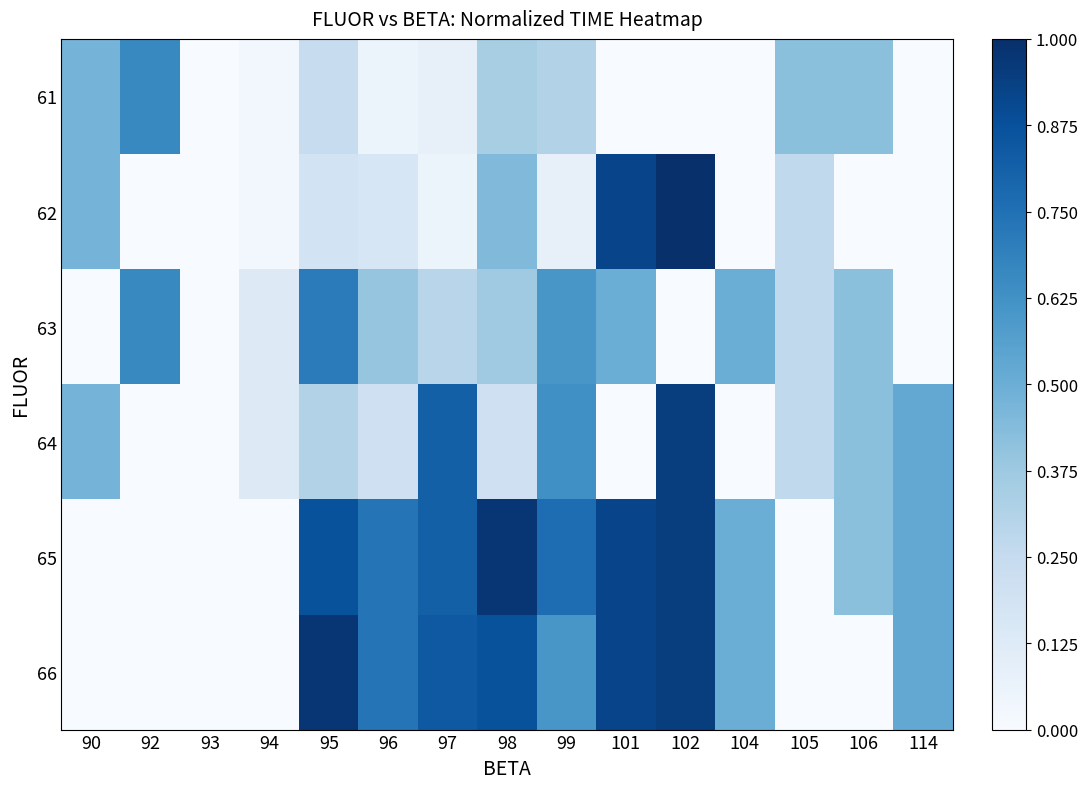

How many data points does each series have?

15